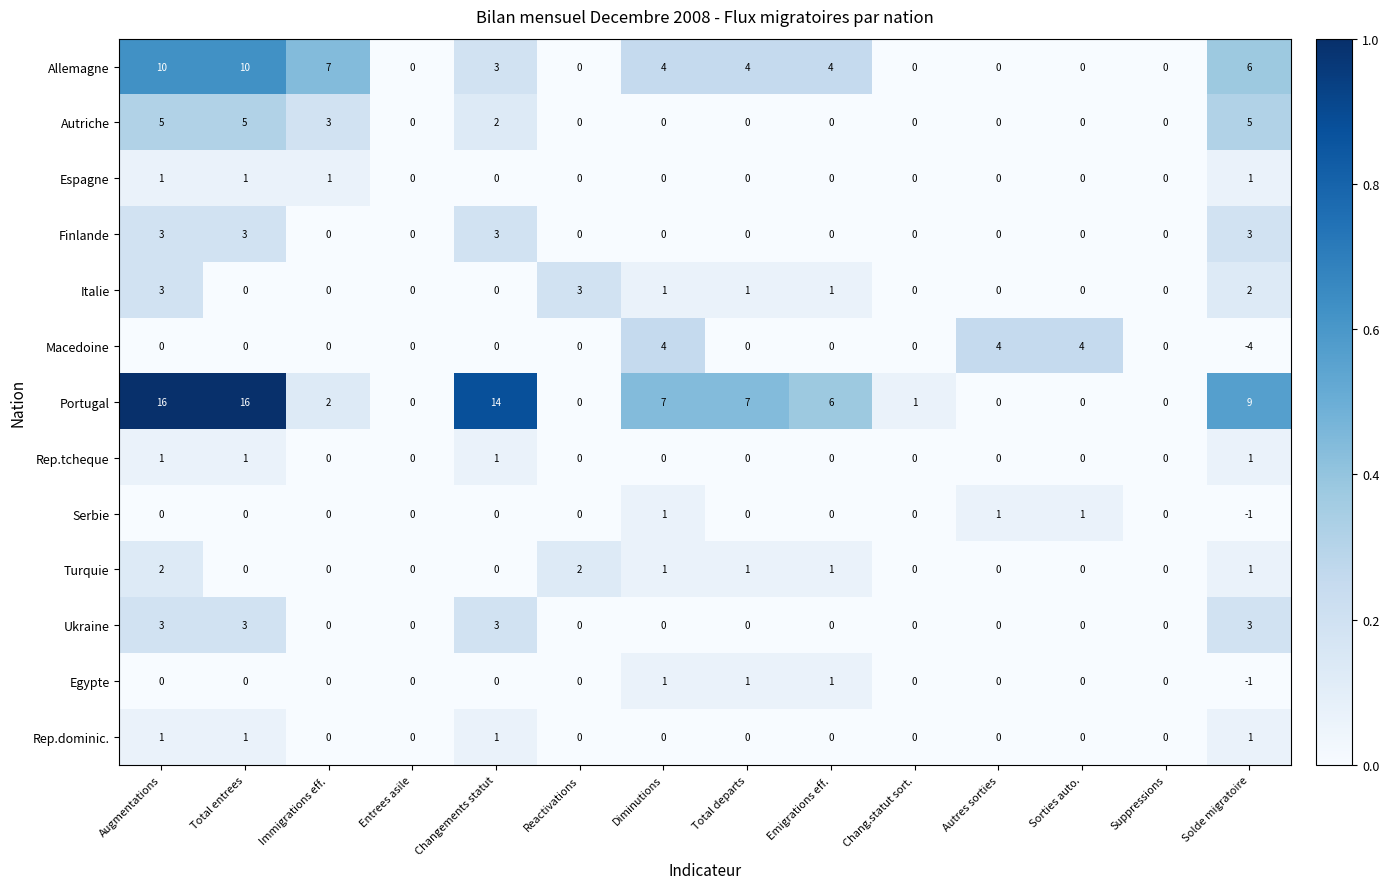

What is the difference between the second highest and minimum values in the Finlande series?

3